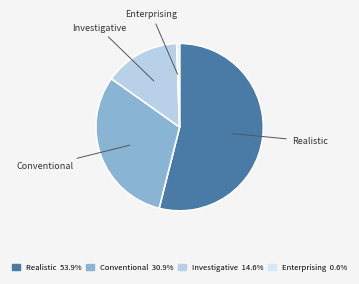

How many segments does this pie chart have?

4